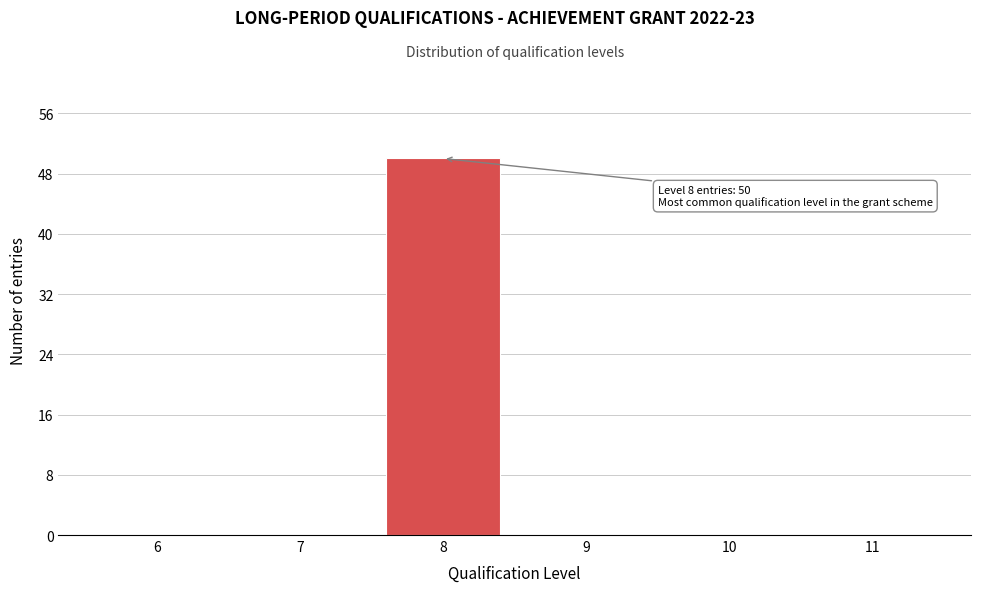

Over which range of the x-axis is the bar tallest?

7.5 to 8.5